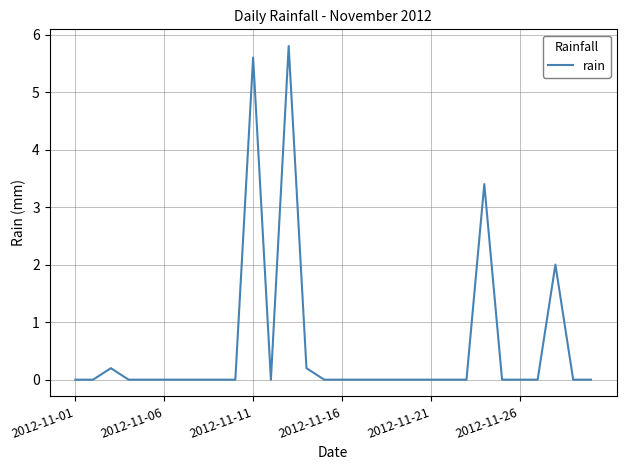

Reading right to left, what are all the values shown in this chart?

0.0	0.0	2.0	0.0	0.0	0.0	3.4	0.0	0.0	0.0	0.0	0.0	0.0	0.0	0.0	0.0	0.2	5.8	0.0	5.6	0.0	0.0	0.0	0.0	0.0	0.0	0.0	0.2	0.0	0.0